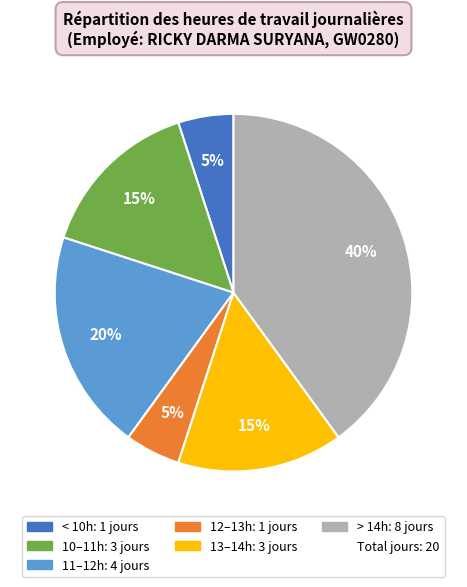

To the nearest percent, what is the difference between the largest and smallest slice percentages?

35%